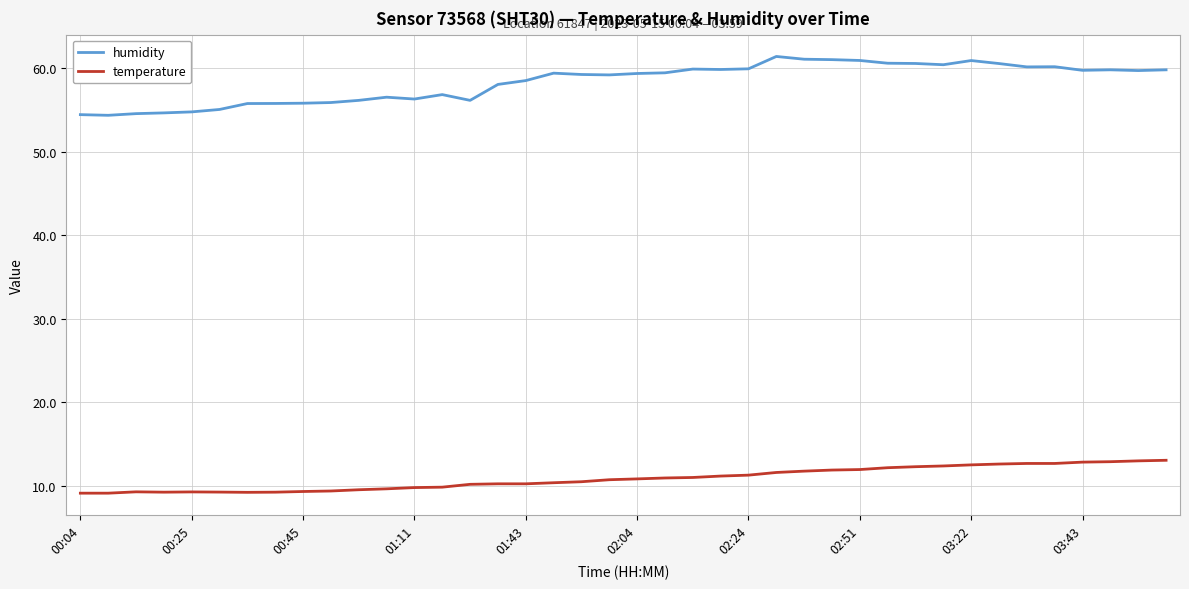

Rank the series by their maximum value, from highest to lowest.

humidity, temperature